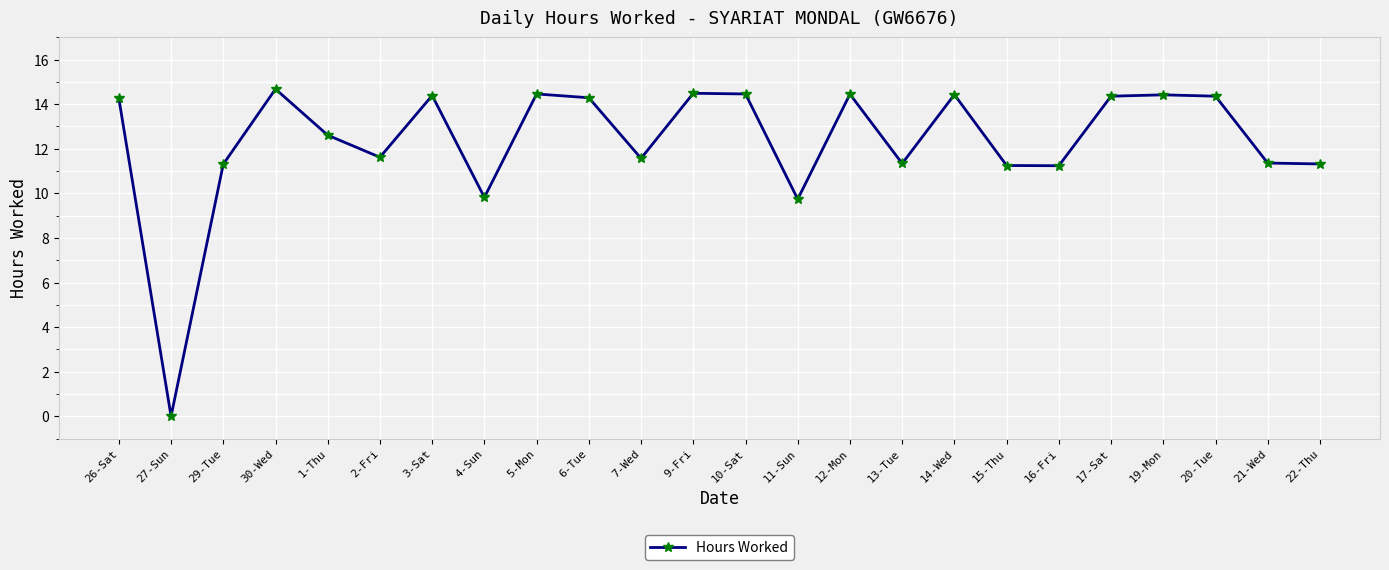

What is the average value?

12.3